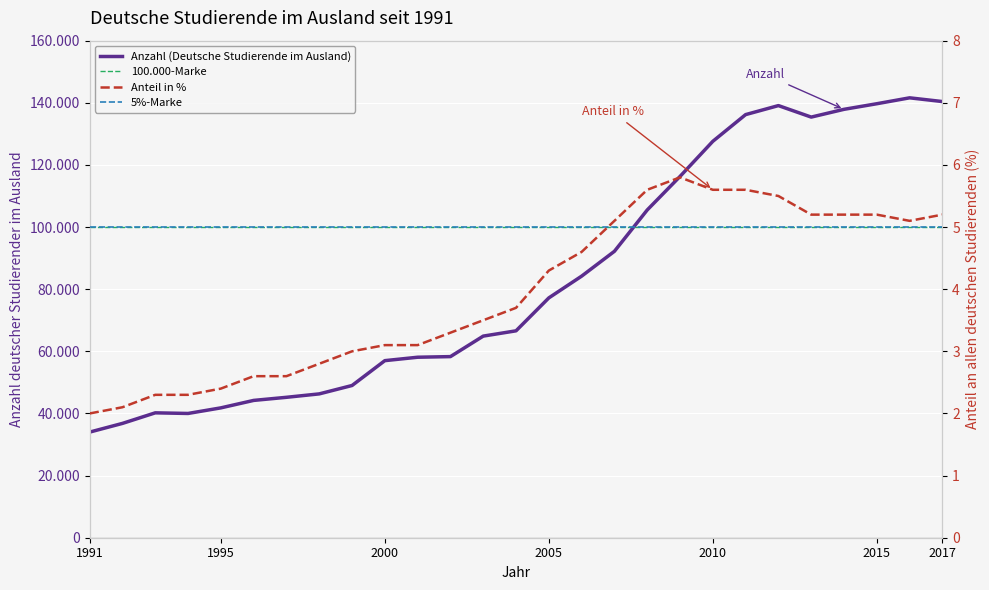

What is the value of the Anteil in % point at the 18th from the left?

5.6